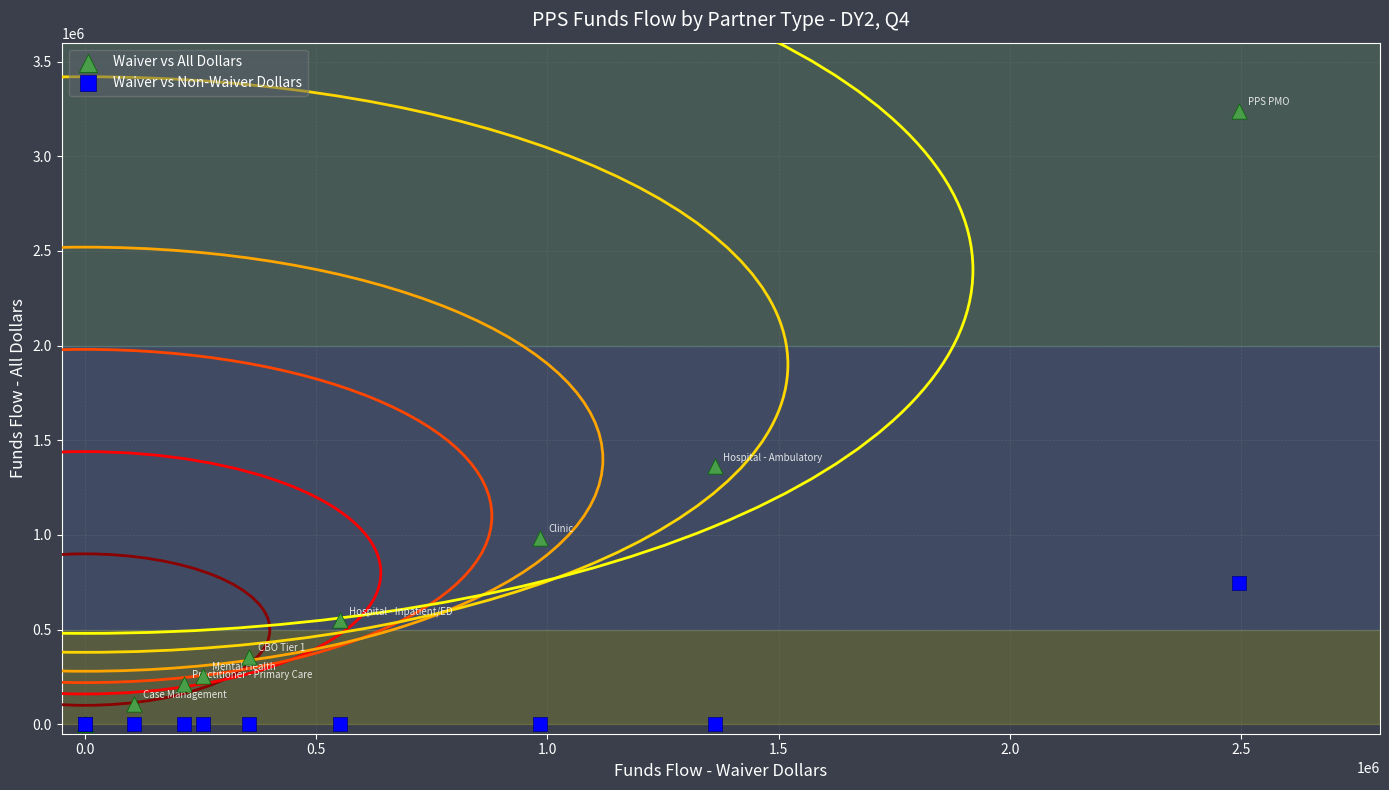

In the Waiver vs All Dollars series, what Y value is closest to 1620806?

1362564